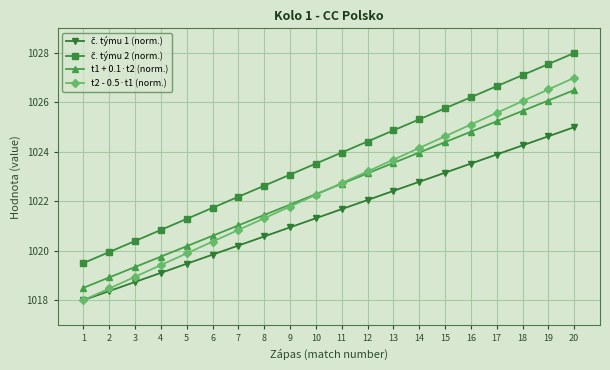

True or false: t2 - 0.5·t1 (norm.) has more than 0 interior local peaks.

False